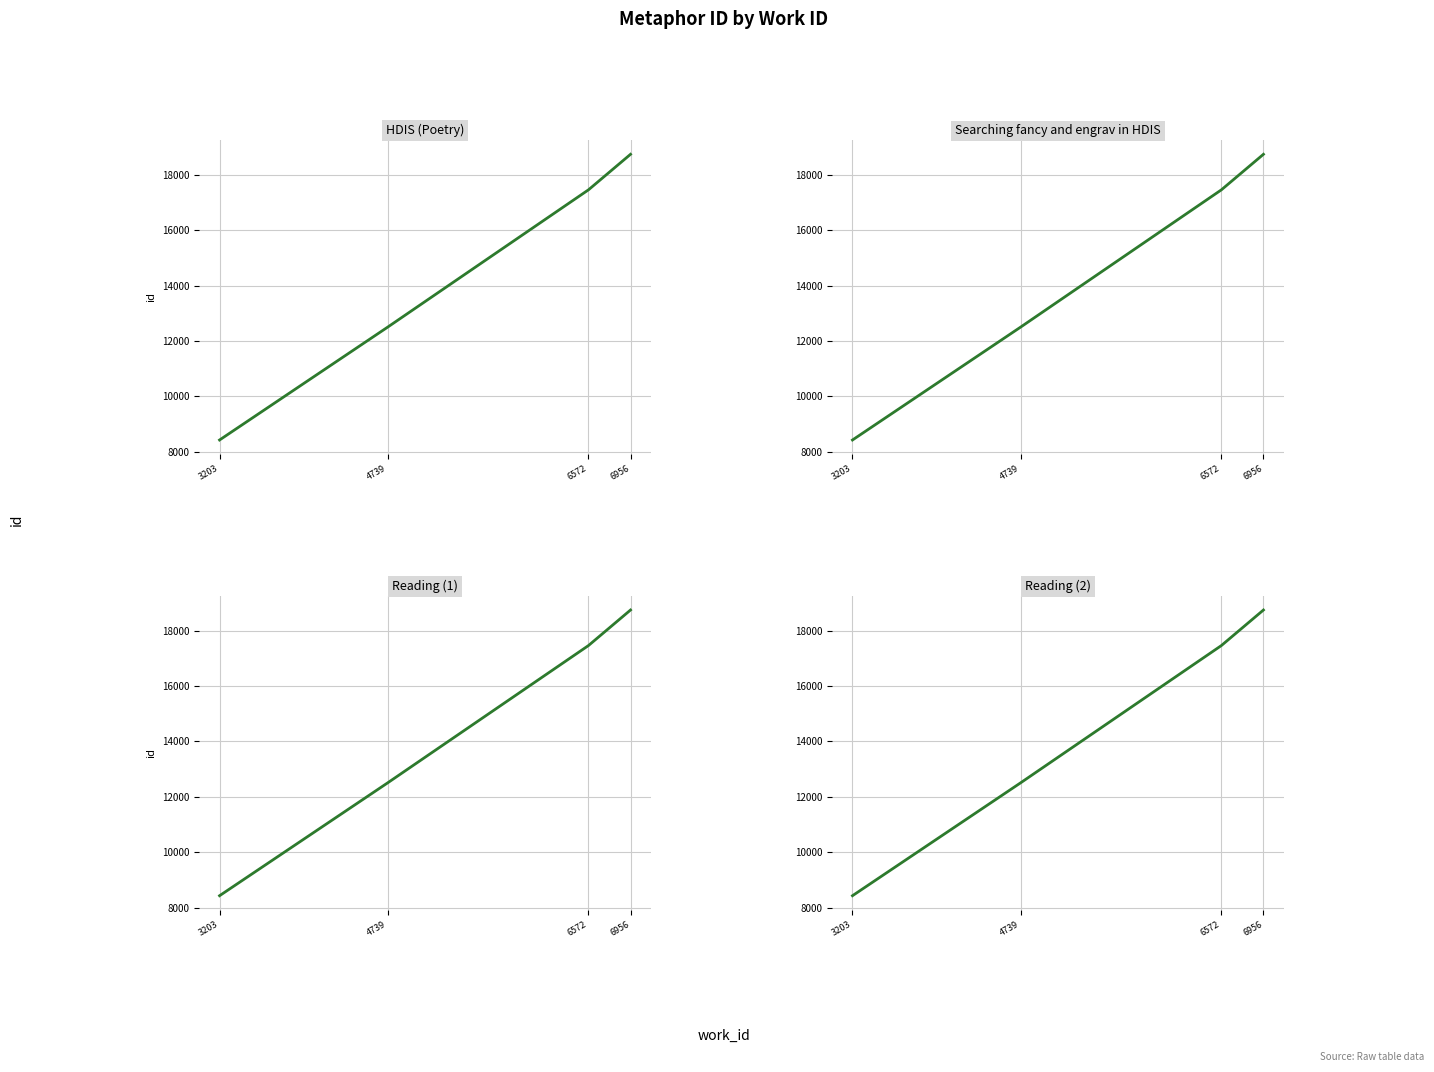

Between 6572 and 6956, which is larger?

6956